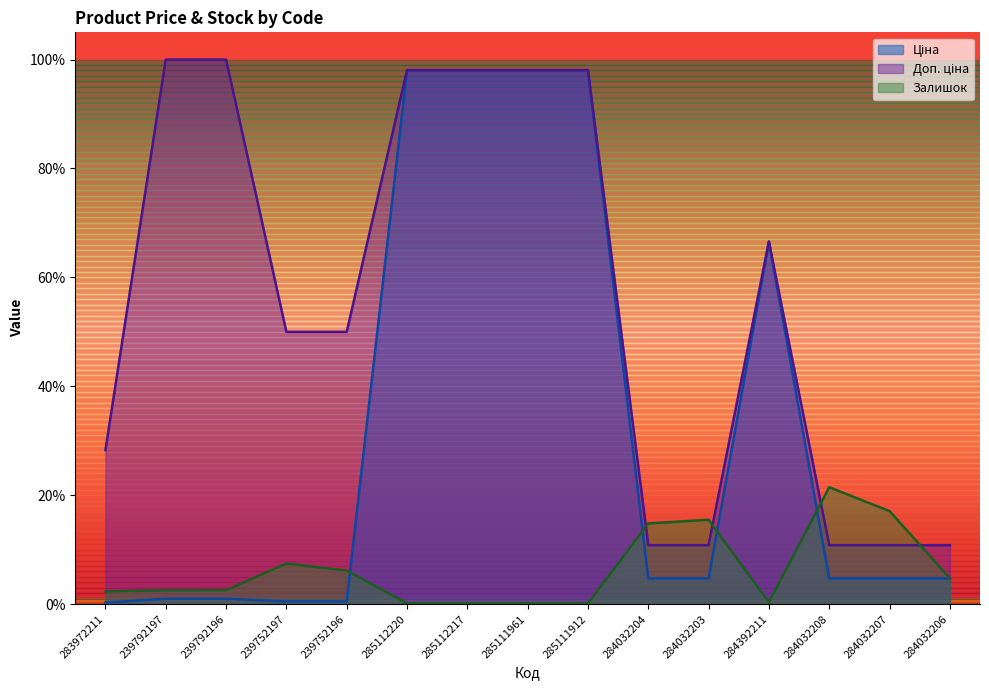

Does the chart display data point markers on the line(s)?

No